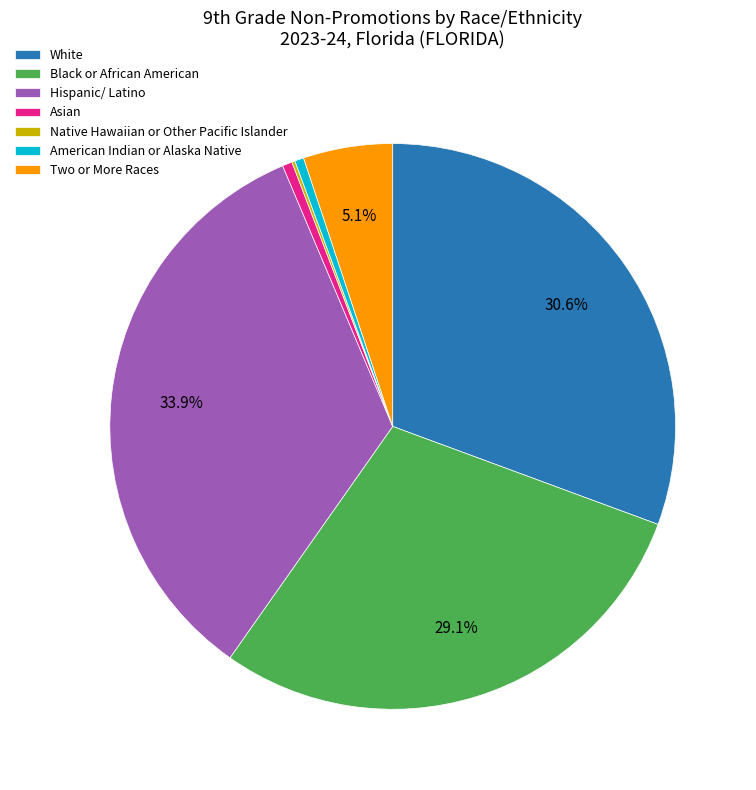

Which category has the biggest portion of the pie?

Hispanic/ Latino